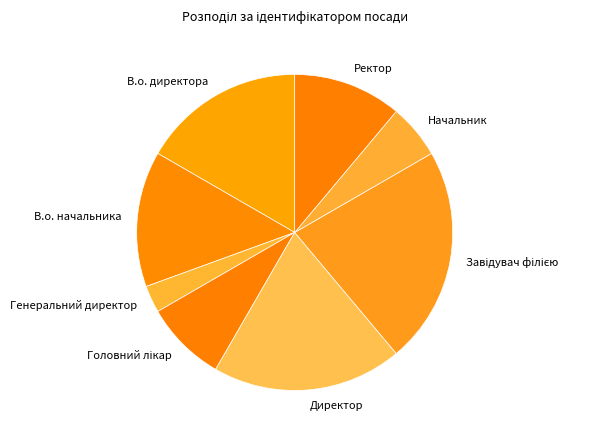

Do В.о. начальника and Ректор together represent more than half of the pie?

No